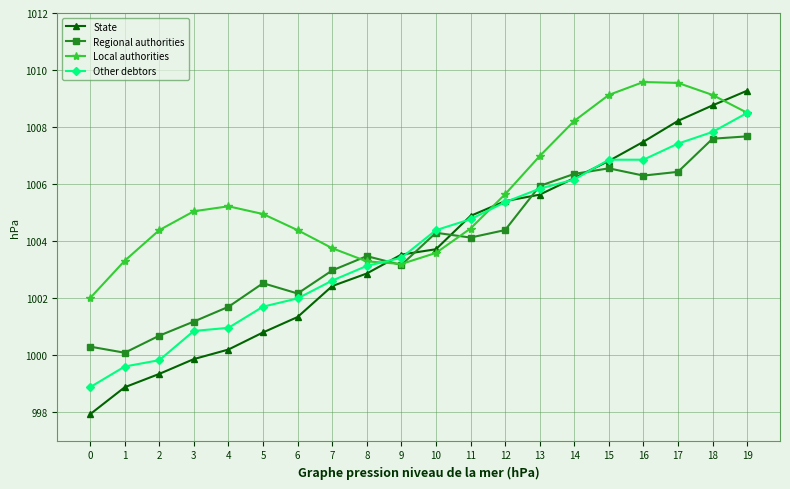

What is the maximum value for State?

1009.3